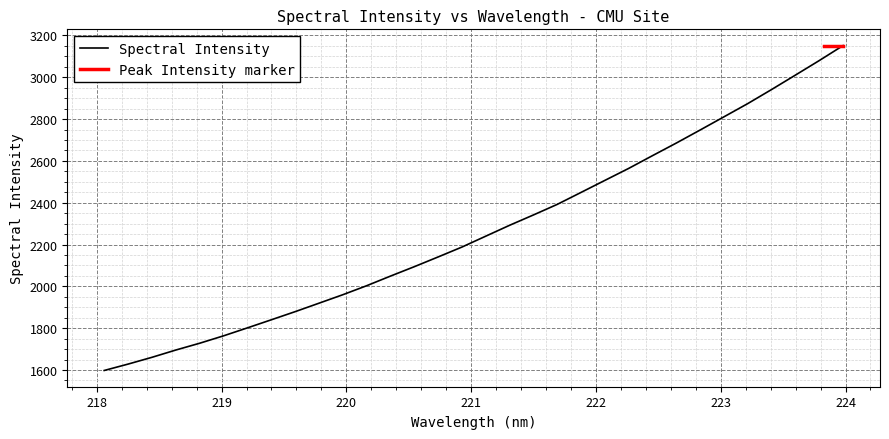

Where does the data first go above 2240?

221.1174